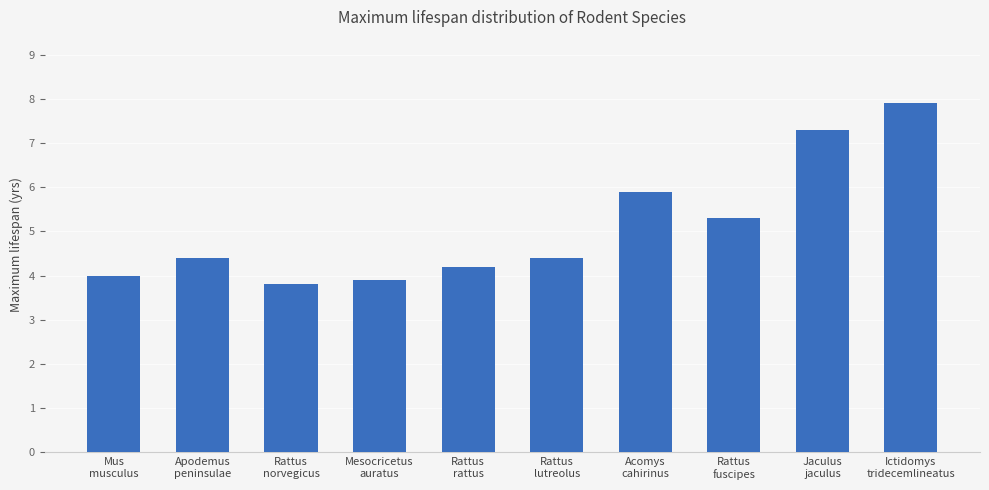

What is the label of the 6th bar from the left?

Rattus
lutreolus